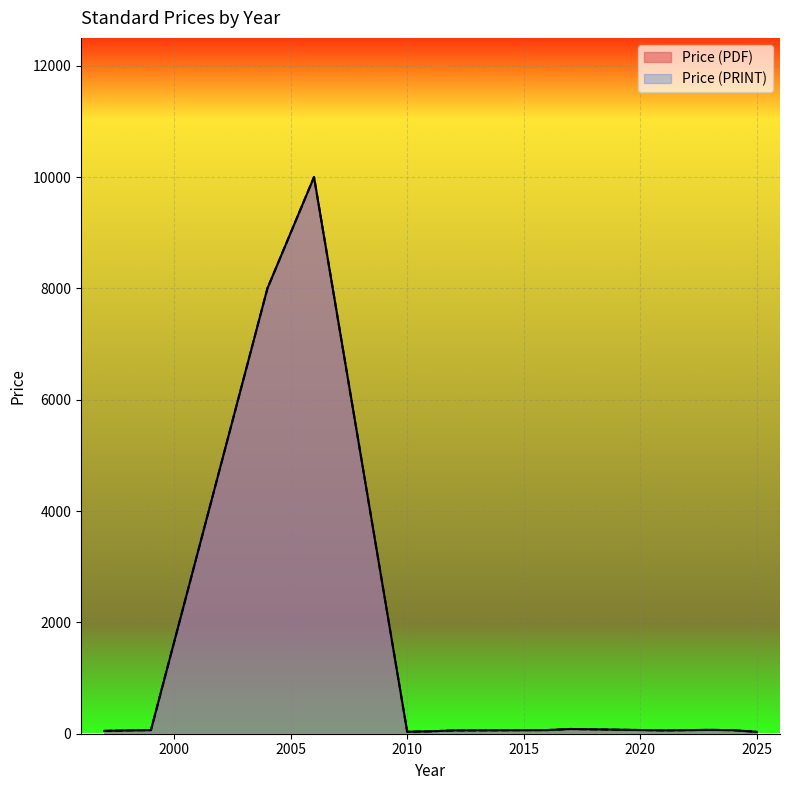

How many lines are shown in the chart?

2